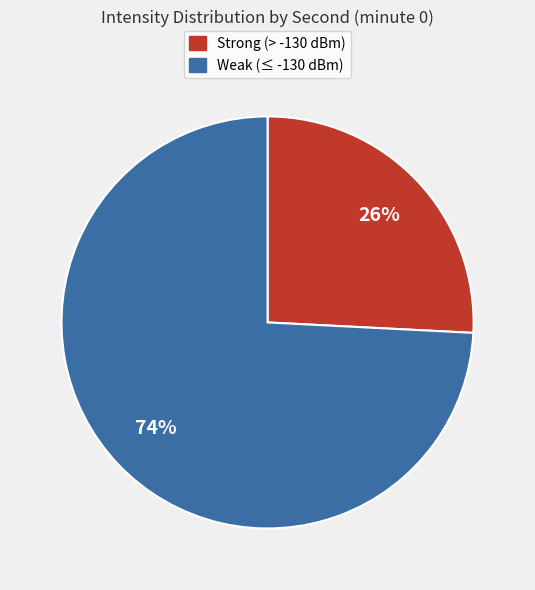

To the nearest percent, what is the difference between the largest and smallest slice percentages?

48%